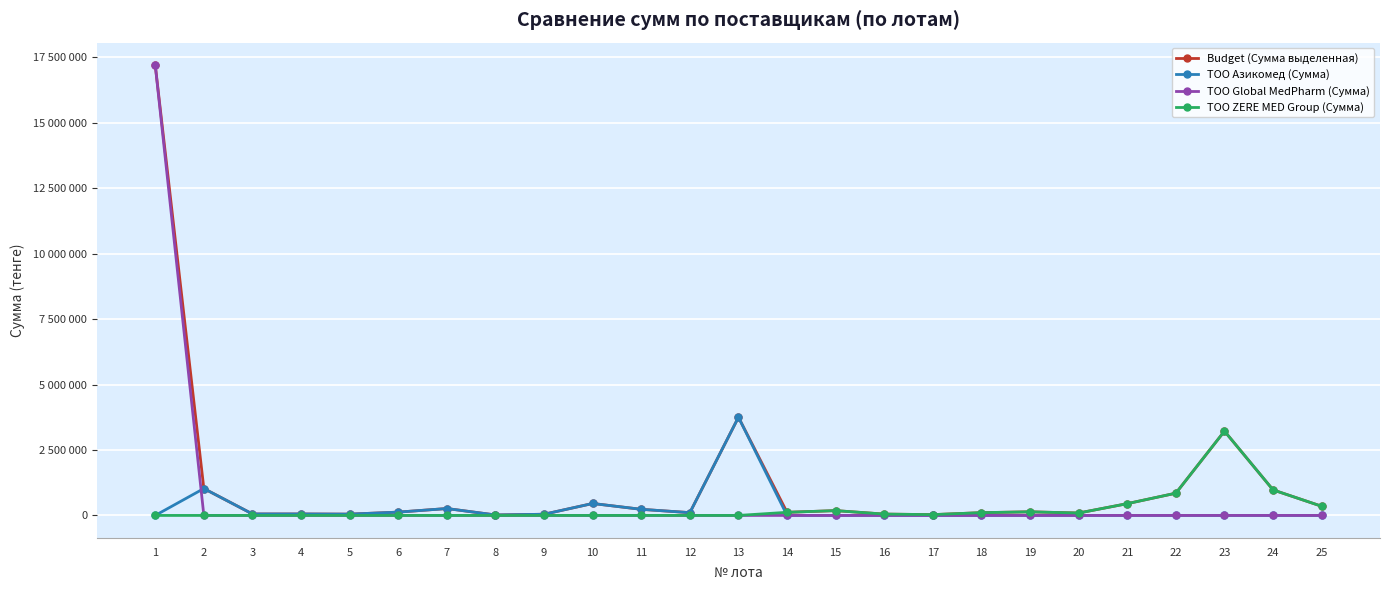

True or false: ТОО ZERE MED Group (Сумма) has a value of 125630 at 20.

False